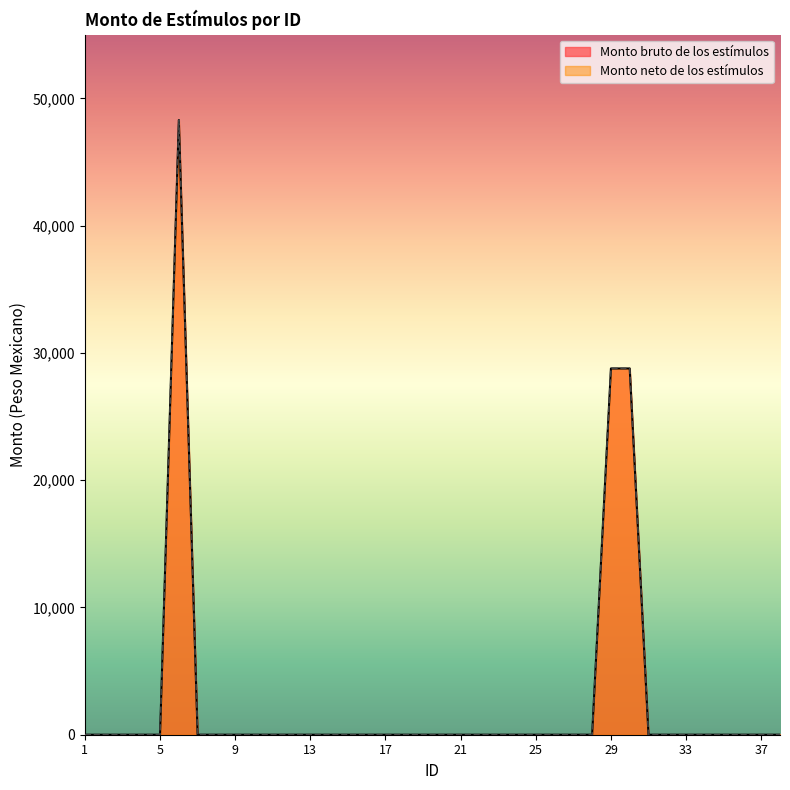

True or false: Monto neto de los estímulos and Monto bruto de los estímulos intersect in this chart.

False